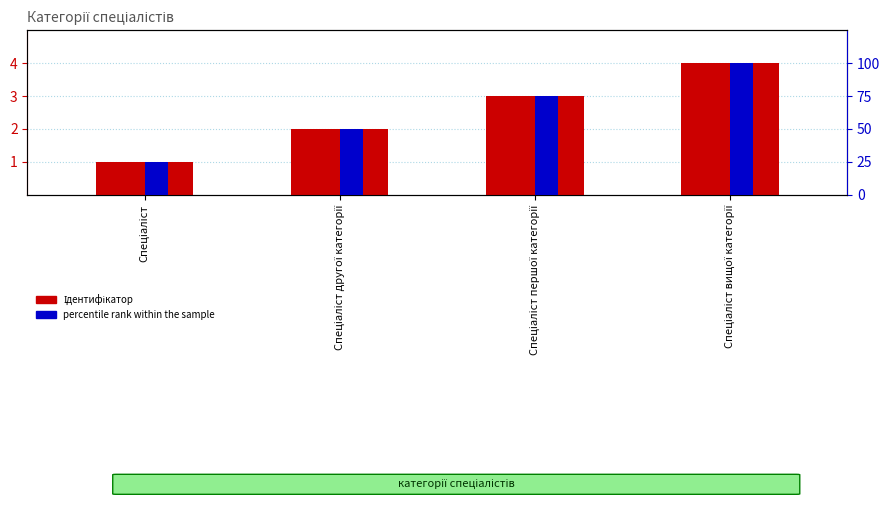

What are all the series names shown in the legend?

Ідентифікатор, percentile rank within the sample